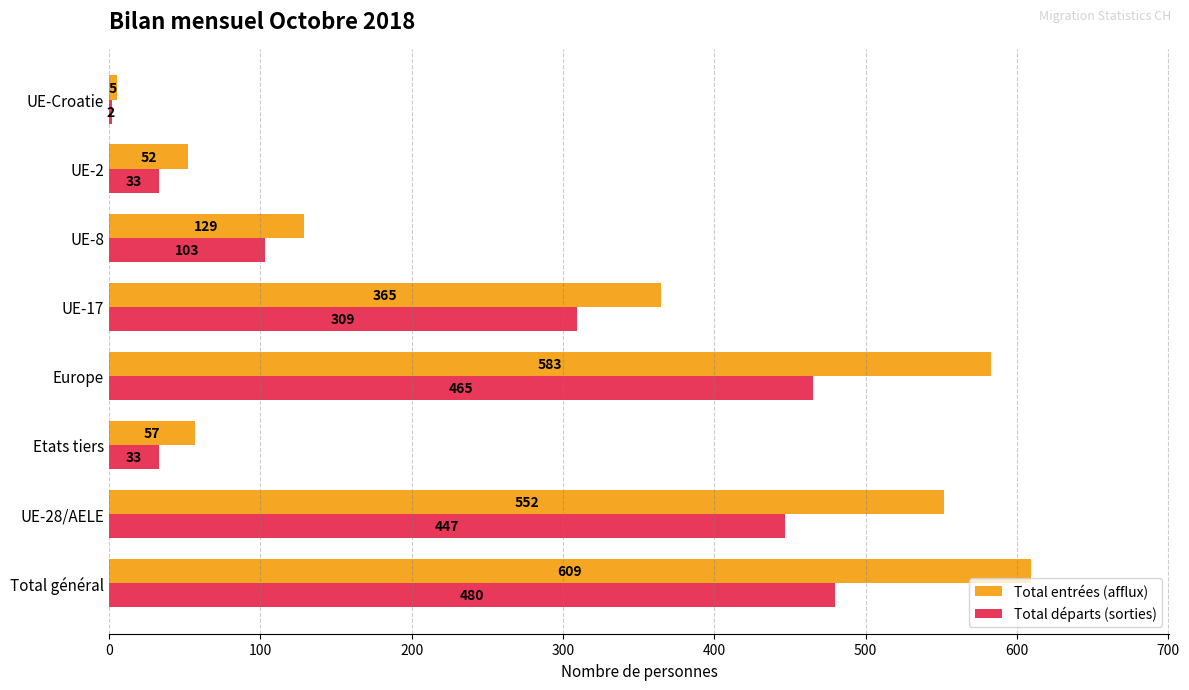

What is the maximum value shown in the chart?

609